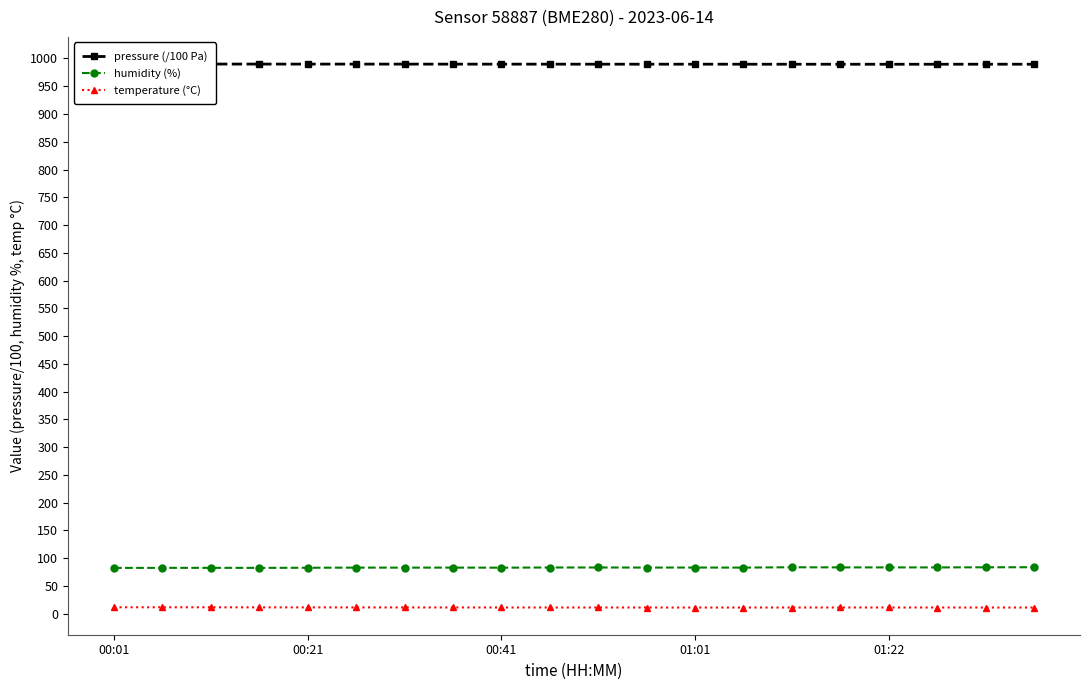

Where is temperature (°C) nearest to the value 11?

19